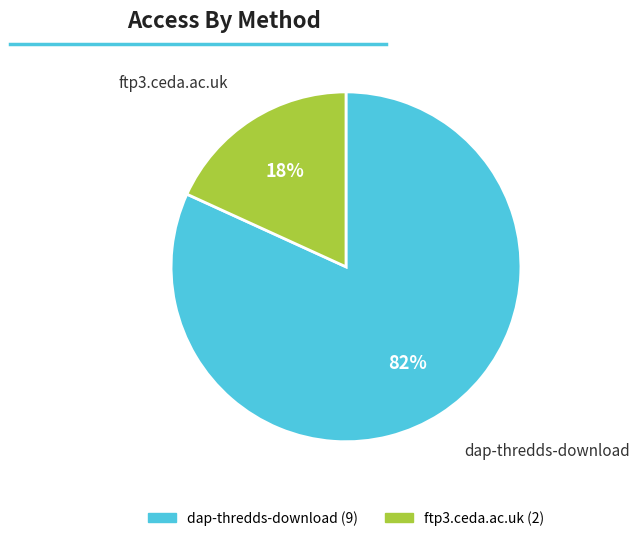

To the nearest percent, what percentage of the pie is dap-thredds-download?

82%